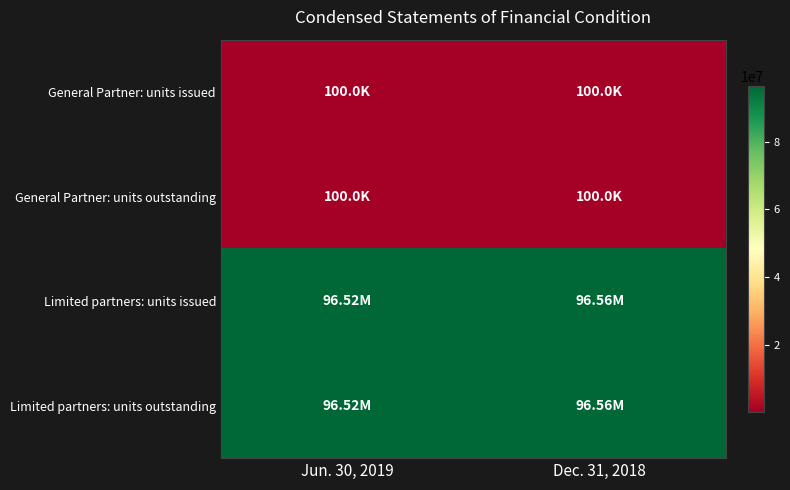

Between Jun. 30, 2019 and Dec. 31, 2018, which series saw the biggest shift?

Limited partners: units issued